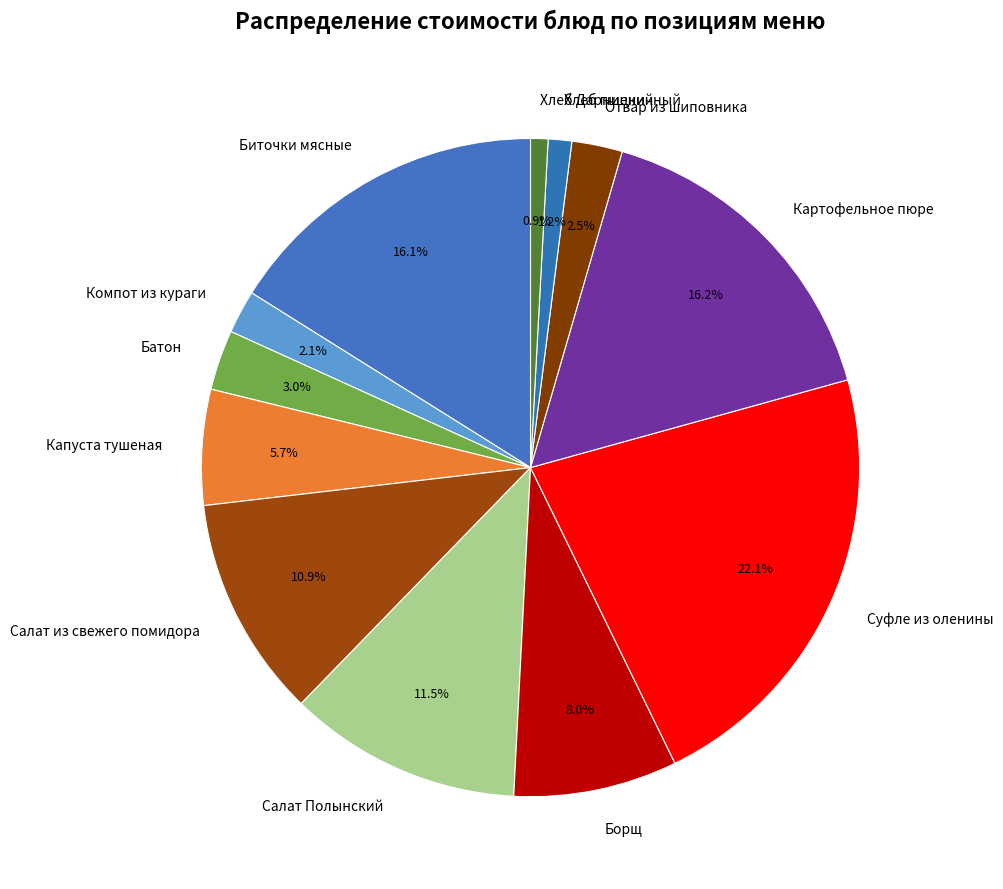

How many slices are in this pie chart?

12